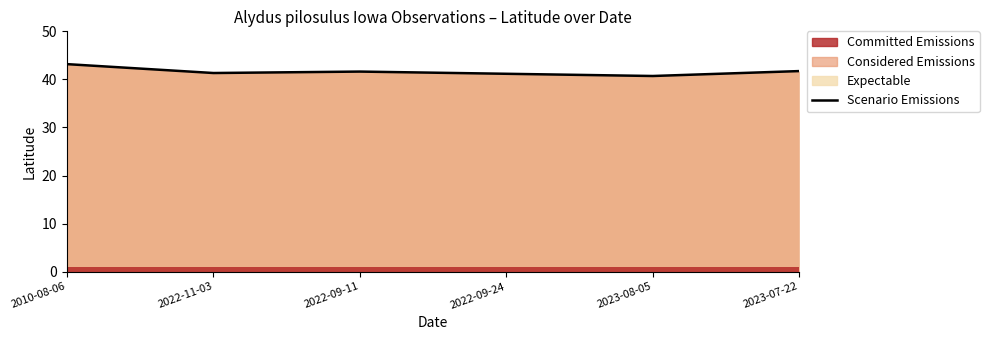

How many data points are less than 41?

1